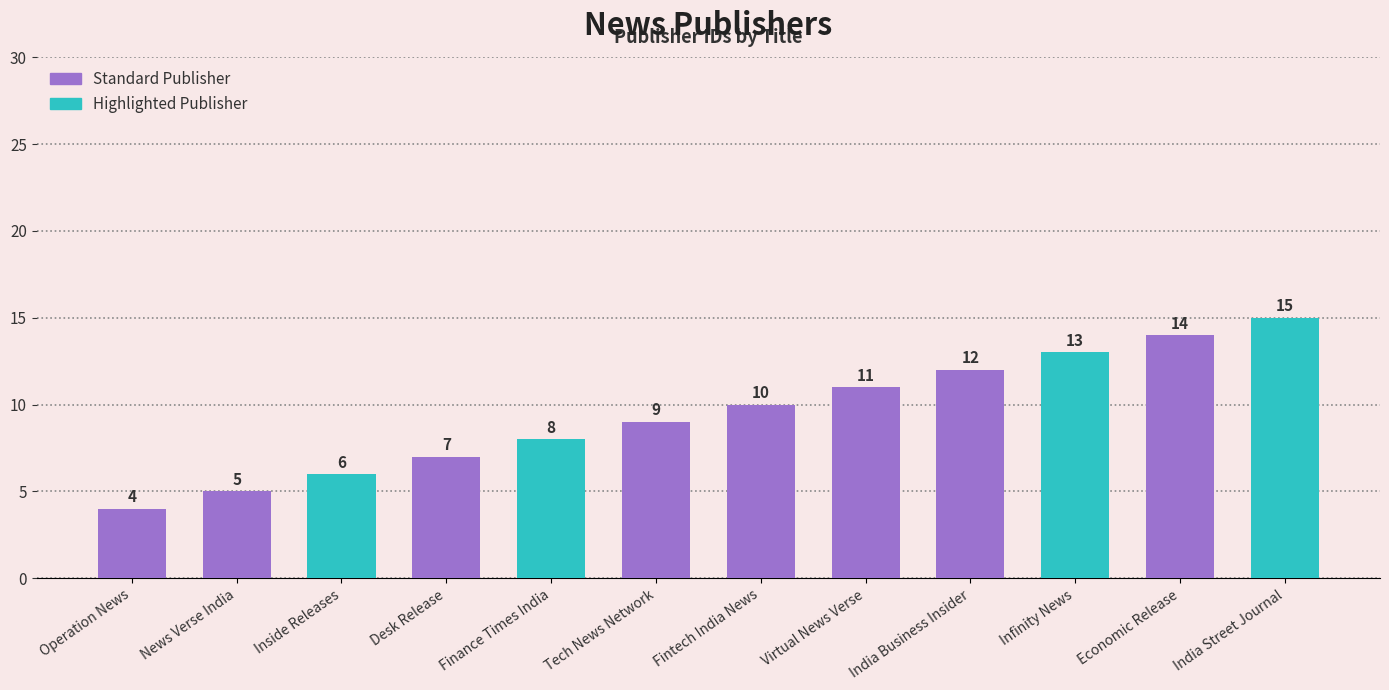

Approximately how many times larger is the value at Desk Release compared to Economic Release?

0.5